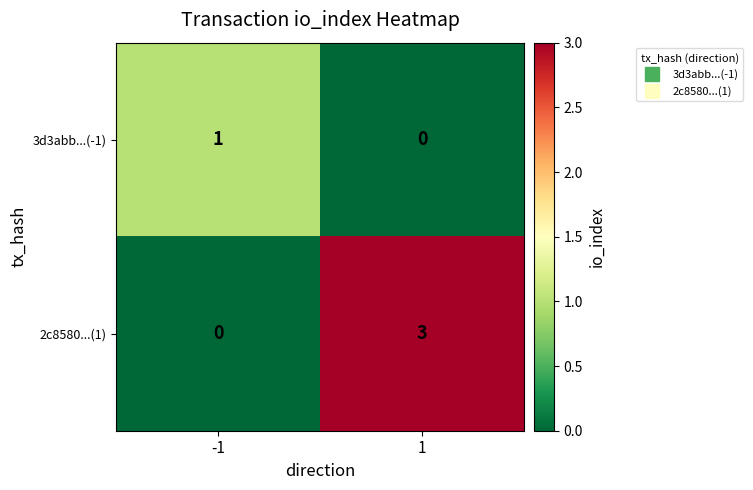

Rank the series at 1 from highest to lowest value.

2c8580...(1), 3d3abb...(-1)